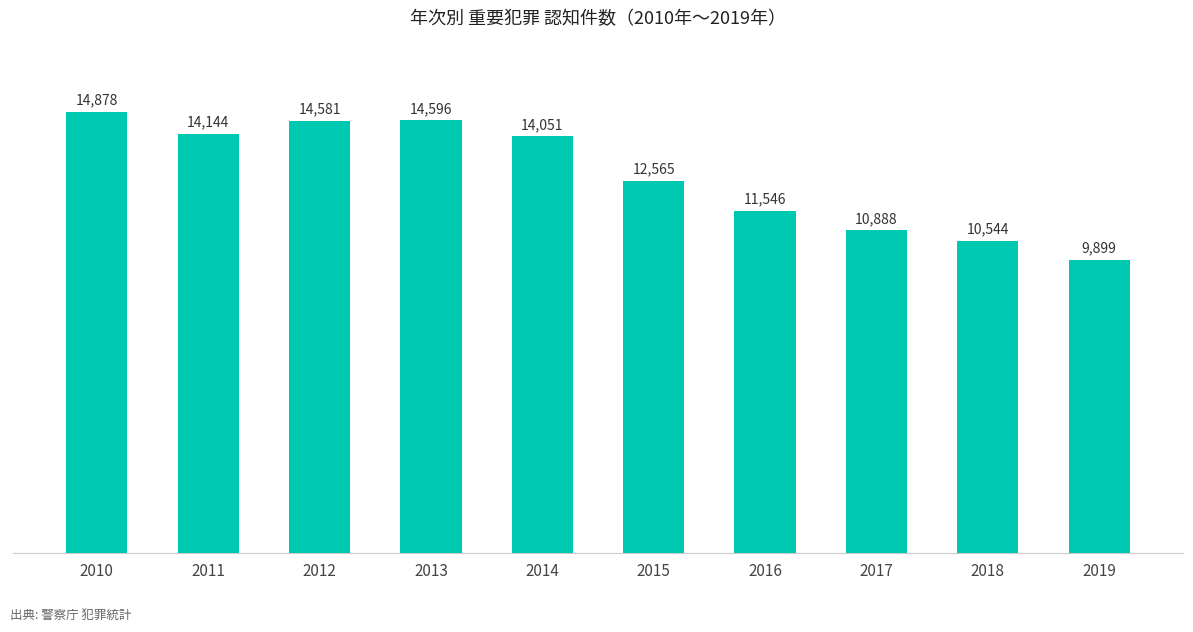

Reading left to right, list all the values displayed in this chart.

2010=14878	2011=14144	2012=14581	2013=14596	2014=14051	2015=12565	2016=11546	2017=10888	2018=10544	2019=9899